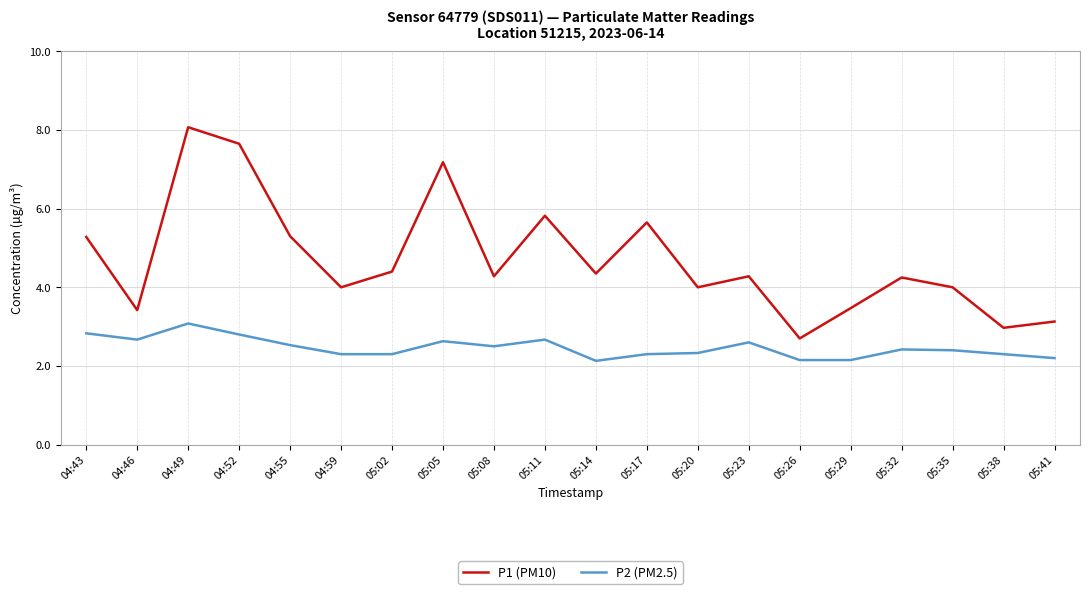

True or false: P2 (PM2.5) and P1 (PM10) intersect in this chart.

False